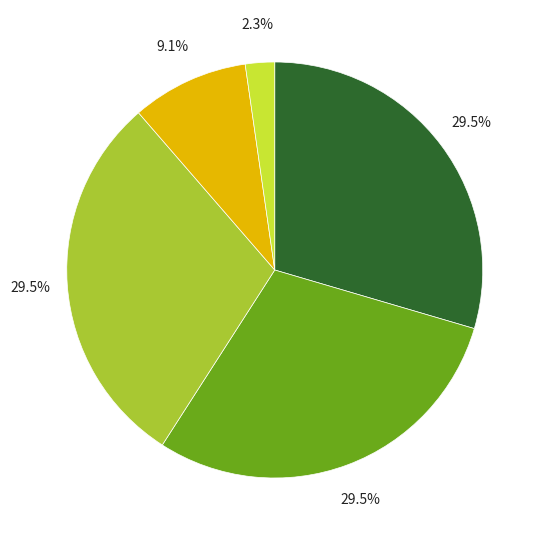

Does any single category account for the majority?

No